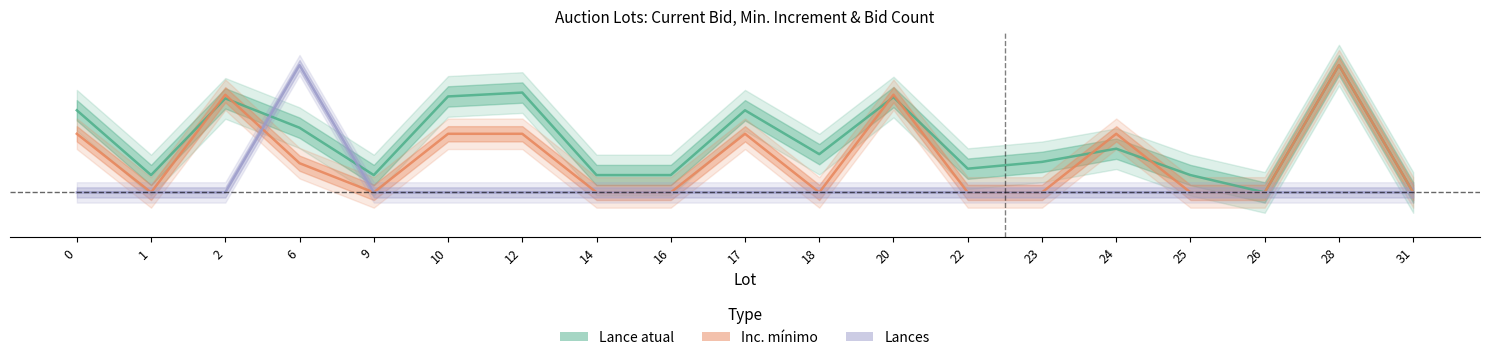

The value of Lance atual at 1 is 0.1. True or false?

True